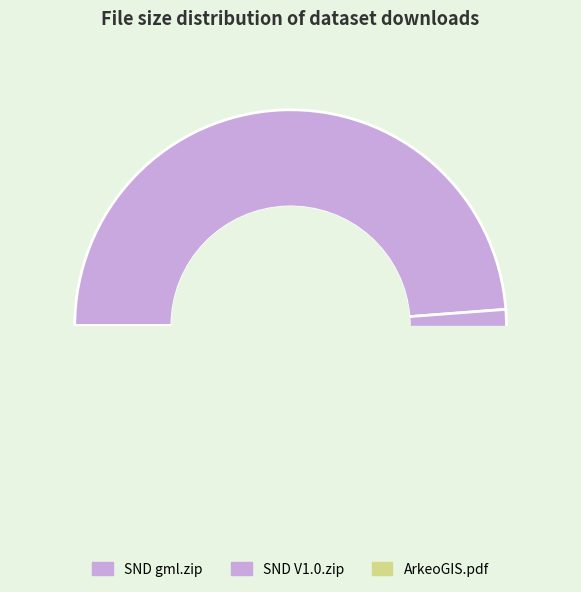

To the nearest percent, what portion does SND 2397-001-V1.0.zip represent?

49%